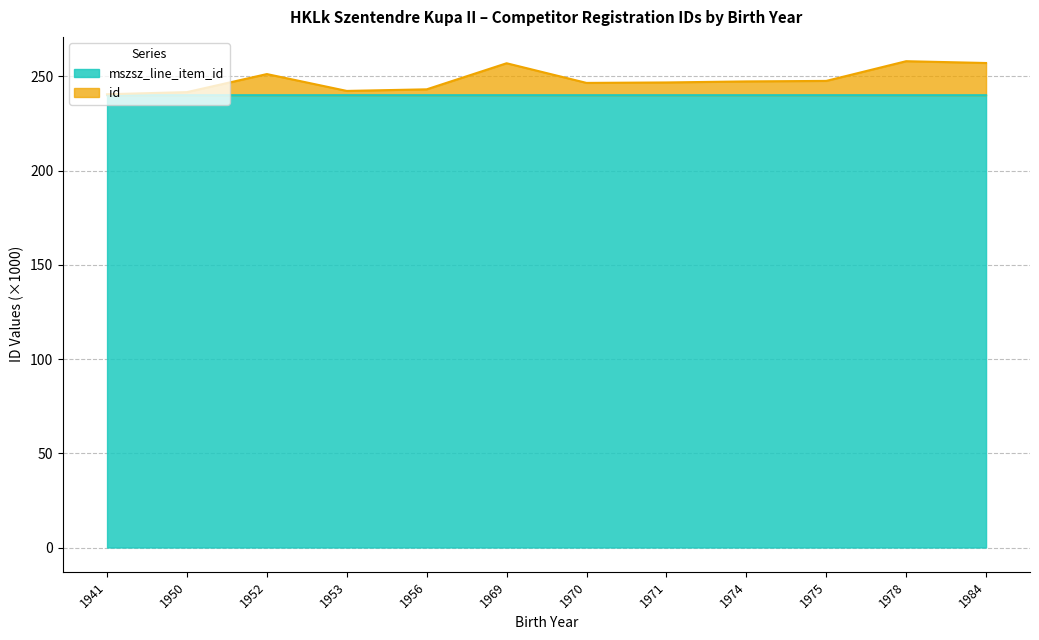

Which series changed the most between 1941 and 1974?

id